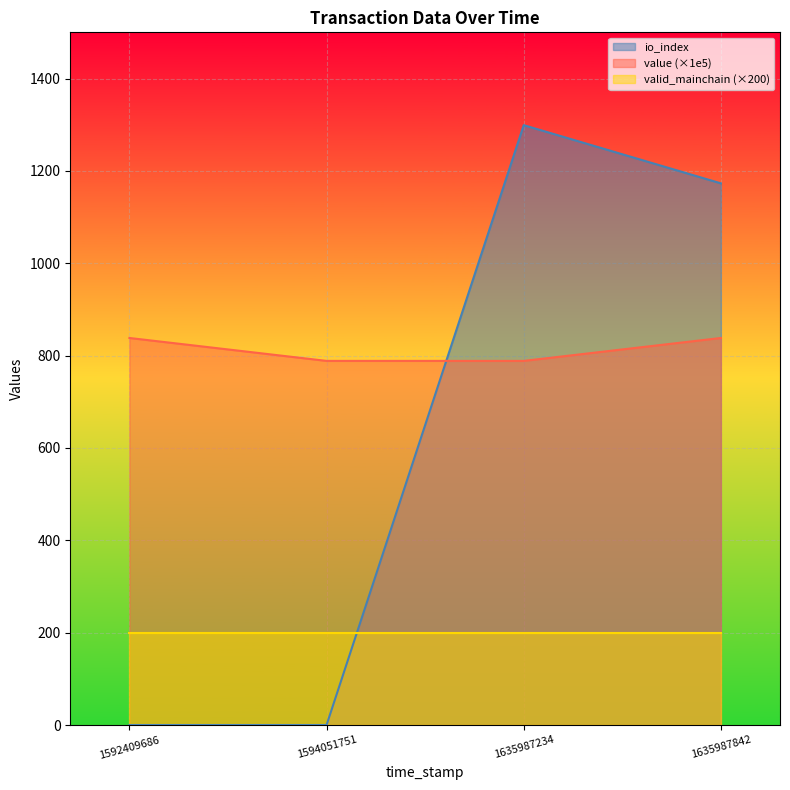

At 1635987234, list the series in order from smallest to largest.

valid_mainchain (×200), value (×1e5), io_index